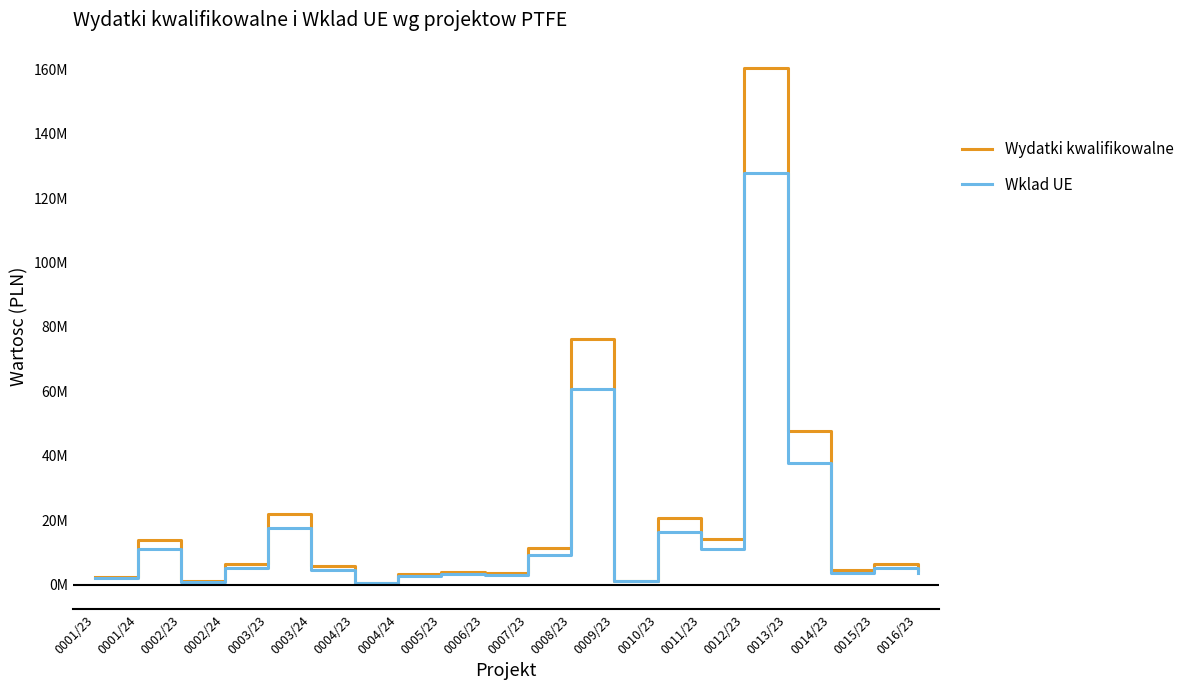

Is this an area chart (filled region under the line)?

No